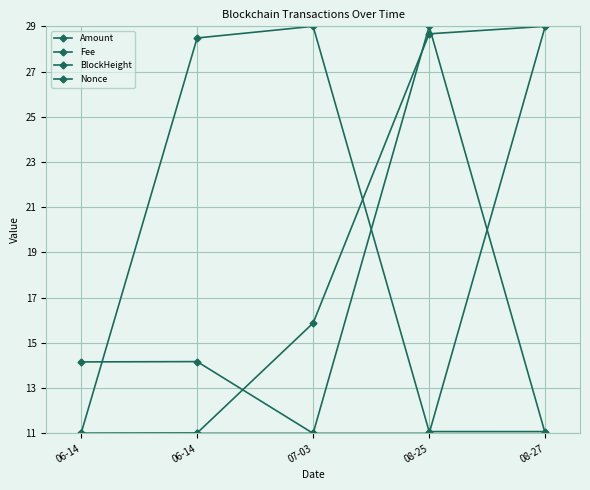

How many data points in Nonce are less than 14?

2